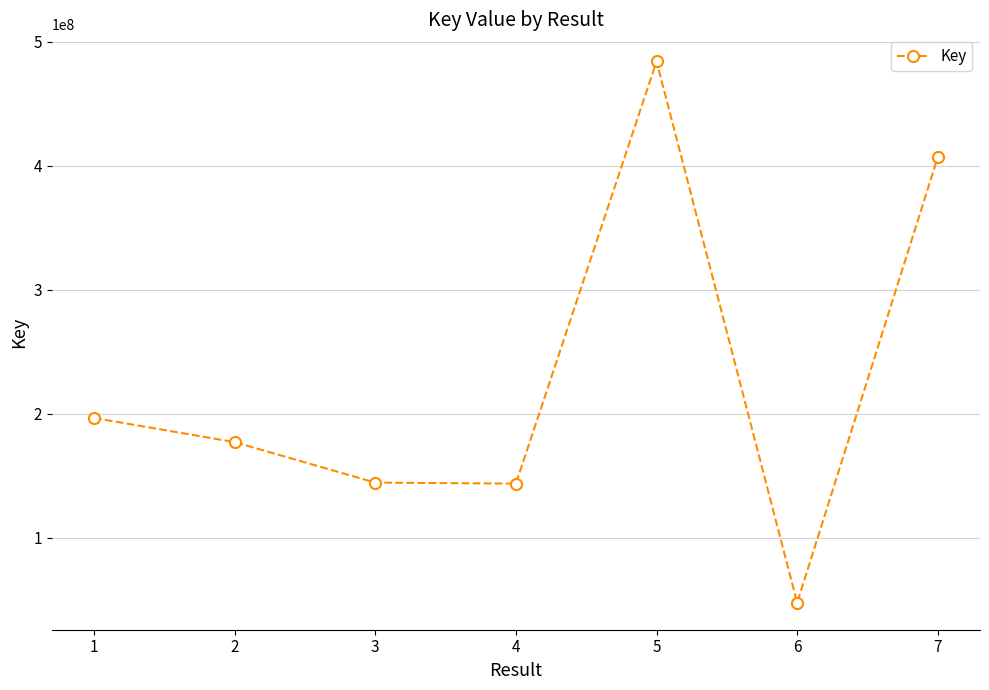

True or false: there are more than 0 points higher than both neighbors.

True